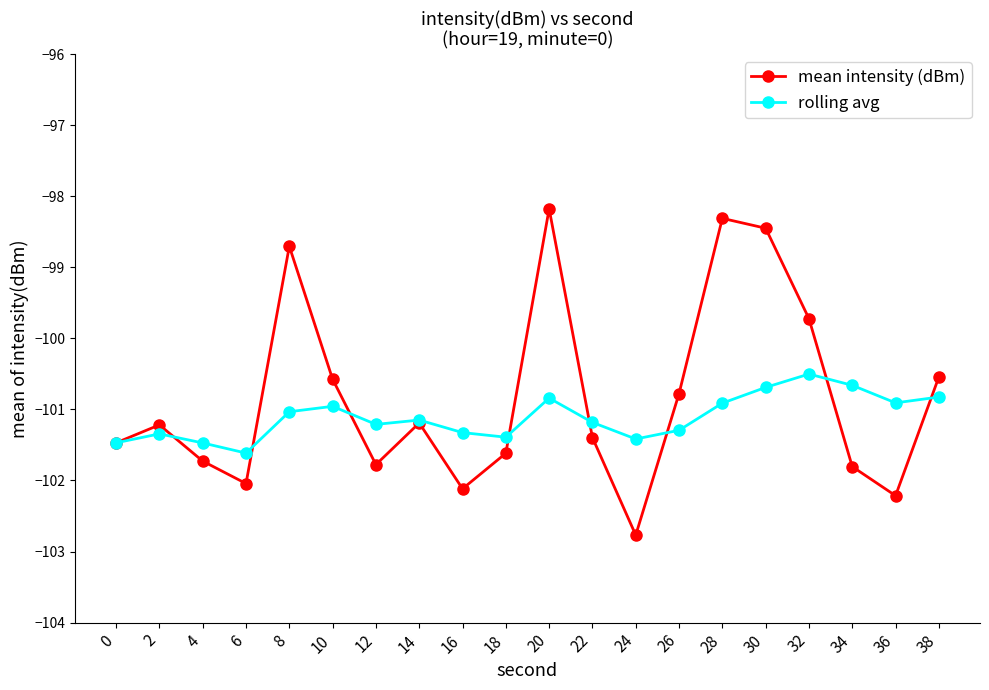

True or false: mean intensity (dBm) has more than 2 points higher than both neighbors.

True